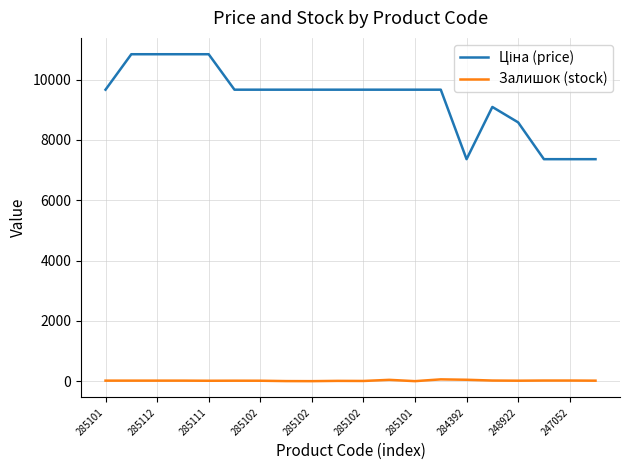

What is the maximum value shown in the chart?

10840.1